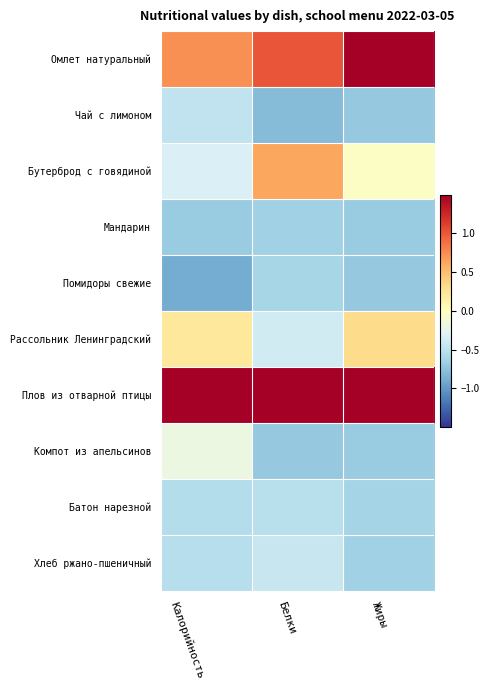

Reading left to right, transcribe all the data shown in this chart.

Омлет натуральный: Калорийность=0.7	Белки=1.0	Жиры=1.7
Чай с лимоном: Калорийность=-0.5	Белки=-0.8	Жиры=-0.7
Бутерброд с говядиной: Калорийность=-0.3	Белки=0.6	Жиры=-0.0
Мандарин: Калорийность=-0.7	Белки=-0.7	Жиры=-0.7
Помидоры свежие: Калорийность=-0.9	Белки=-0.6	Жиры=-0.7
Рассольник Ленинградский: Калорийность=0.2	Белки=-0.4	Жиры=0.3
Плов из отварной птицы: Калорийность=2.7	Белки=2.5	Жиры=2.0
Компот из апельсинов: Калорийность=-0.2	Белки=-0.7	Жиры=-0.7
Батон нарезной: Калорийность=-0.5	Белки=-0.5	Жиры=-0.6
Хлеб ржано-пшеничный: Калорийность=-0.5	Белки=-0.4	Жиры=-0.7